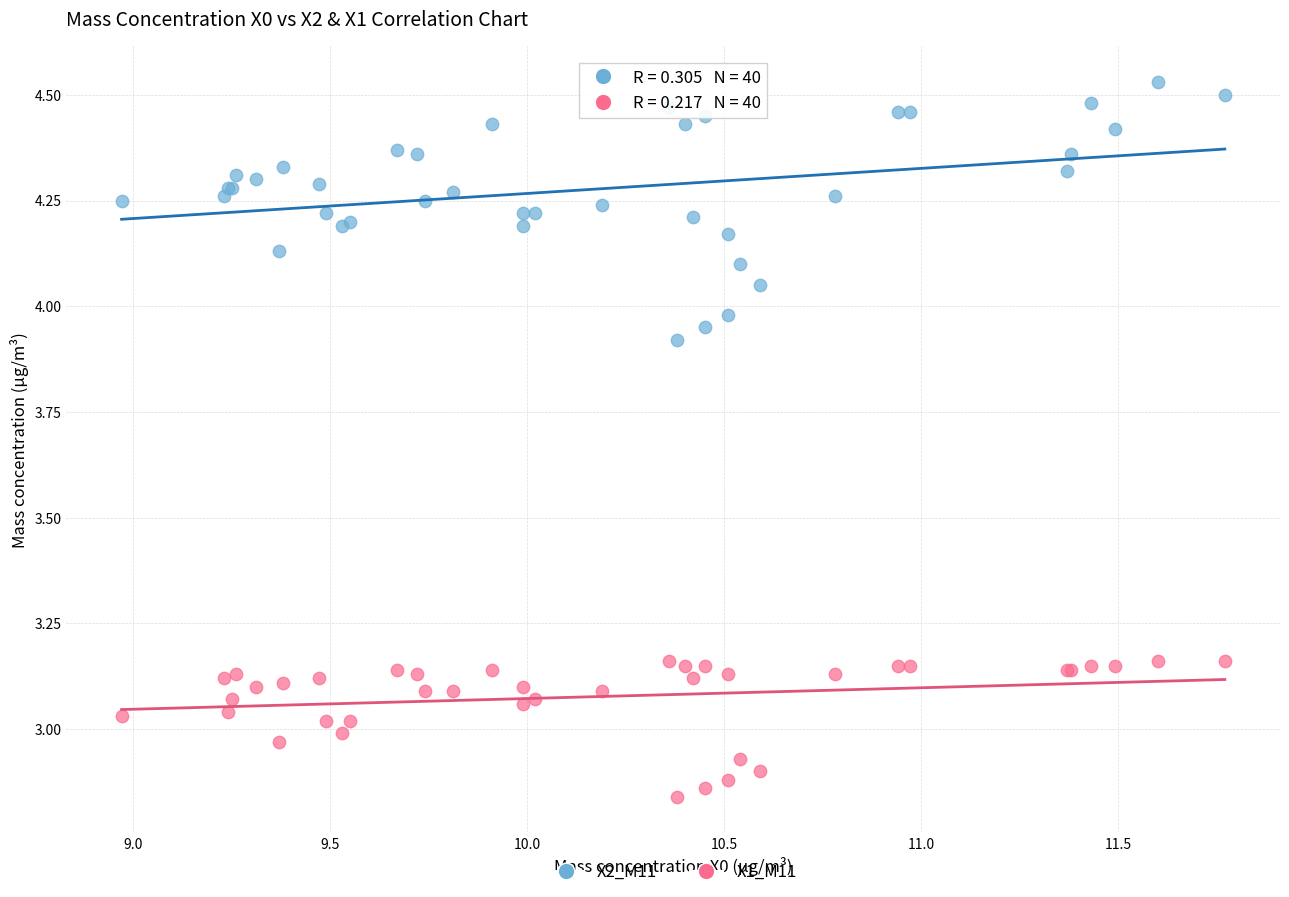

Which series has the widest spread of Y values?

X2_M11